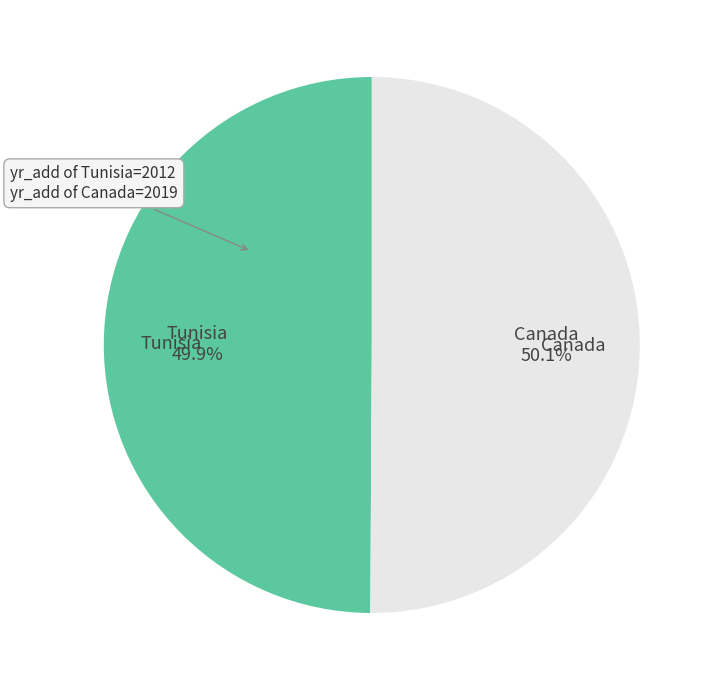

What percentage is the Canada slice, to the nearest percent?

50%